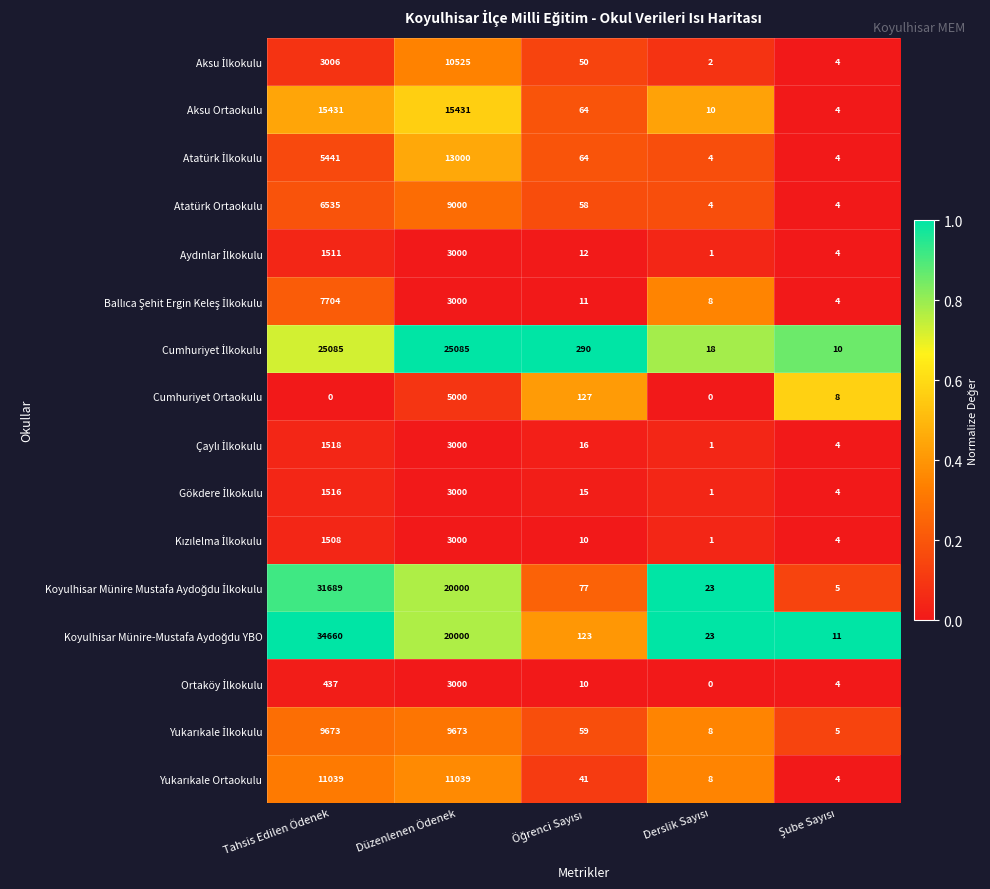

True or false: Cumhuriyet Ortaokulu has a value of 7664 at Düzenlenen Ödenek.

False